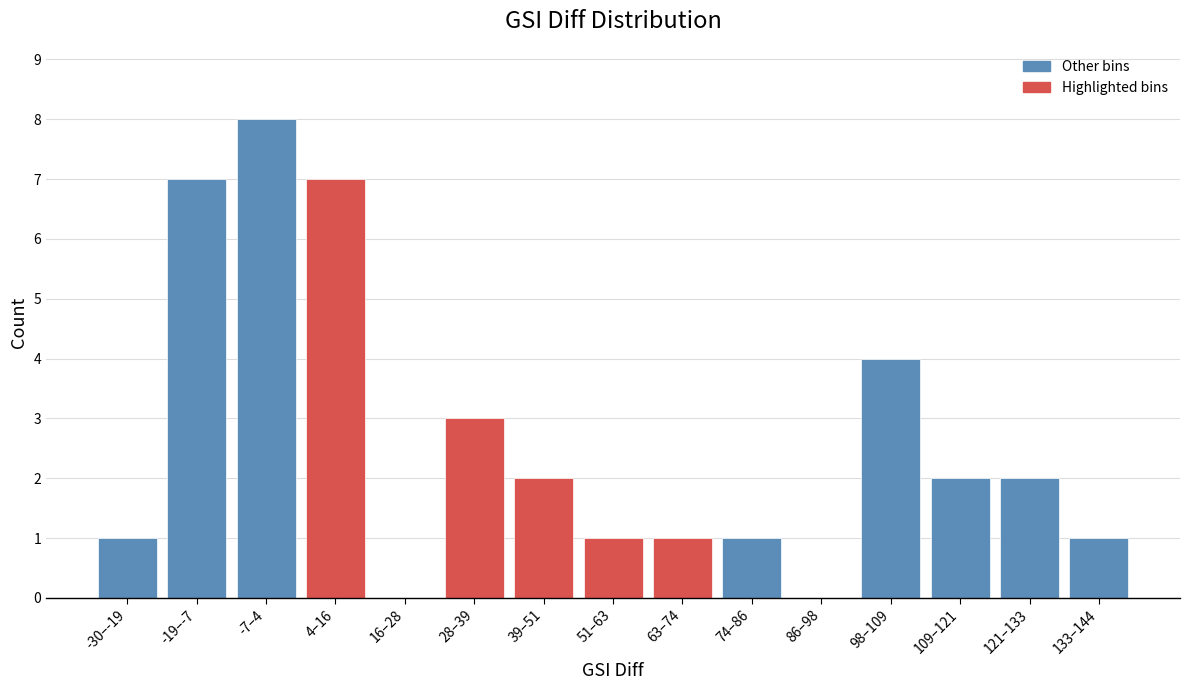

Reading left to right, transcribe all the data shown in this chart.

-30–-19=1	-19–-7=7	-7–4=8	4–16=7	16–28=0	28–39=3	39–51=2	51–63=1	63–74=1	74–86=1	86–98=0	98–109=4	109–121=2	121–133=2	133–144=1